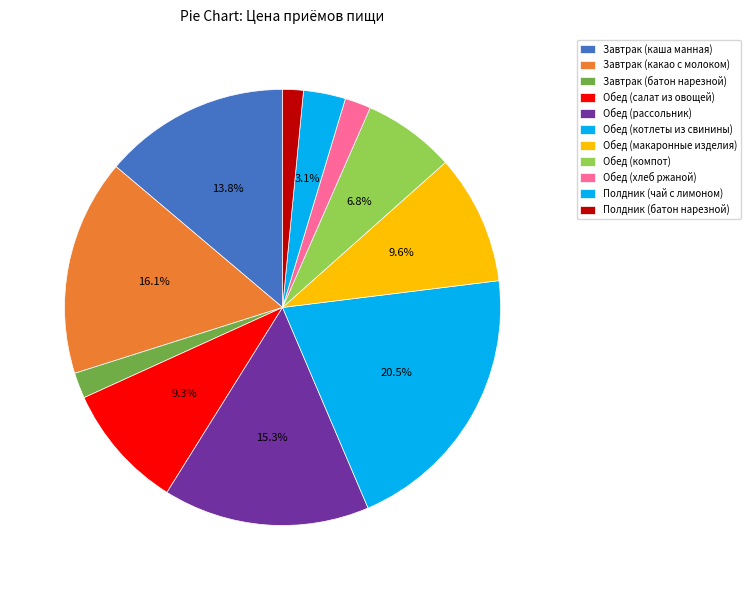

The Полдник (батон нарезной) slice represents 2% of the pie. True or false?

True